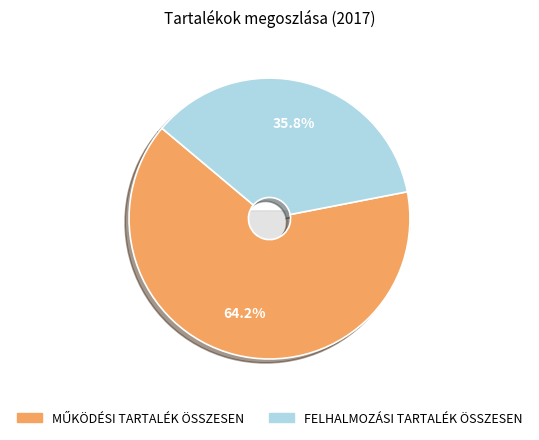

What percentage is NOT represented by MŰKÖDÉSI TARTALÉK ÖSSZESEN?

35.8%